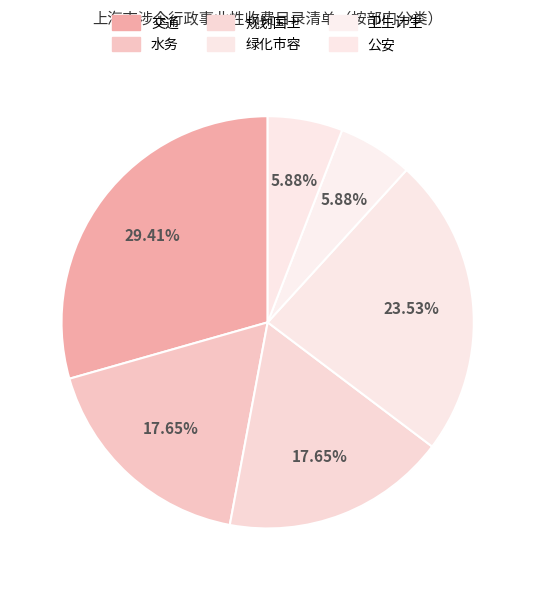

Rank the categories by value from highest to lowest.

交通, 绿化市容, 水务, 规划国土, 卫生计生, 公安